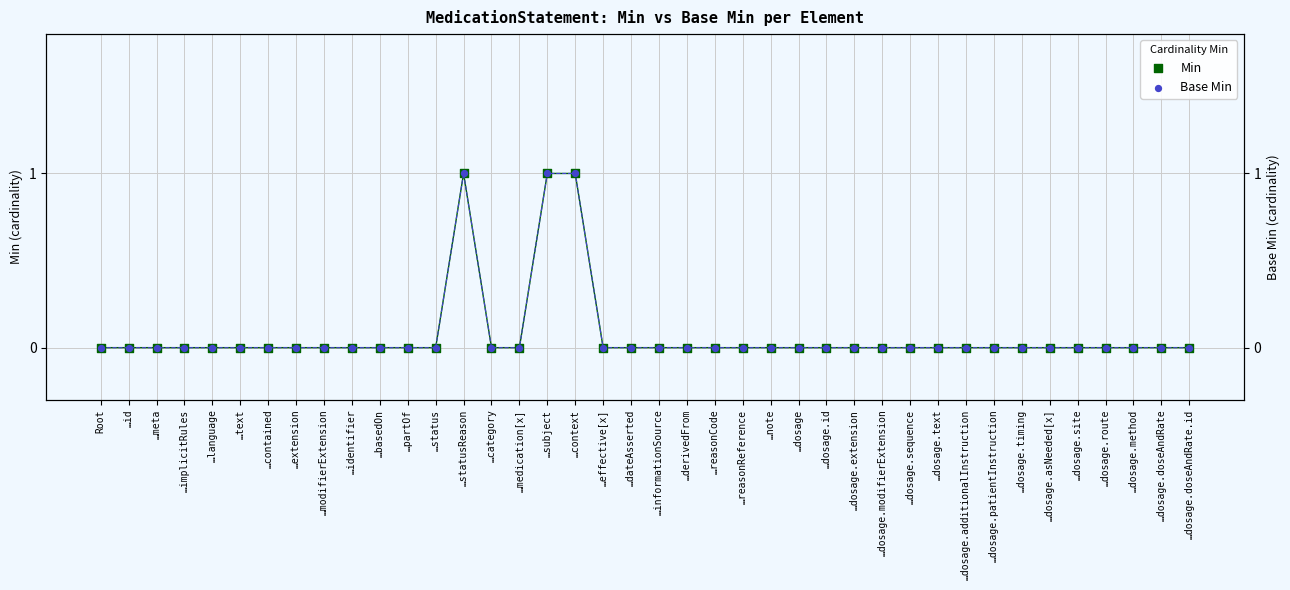

Which series has the largest total across all categories?

Min